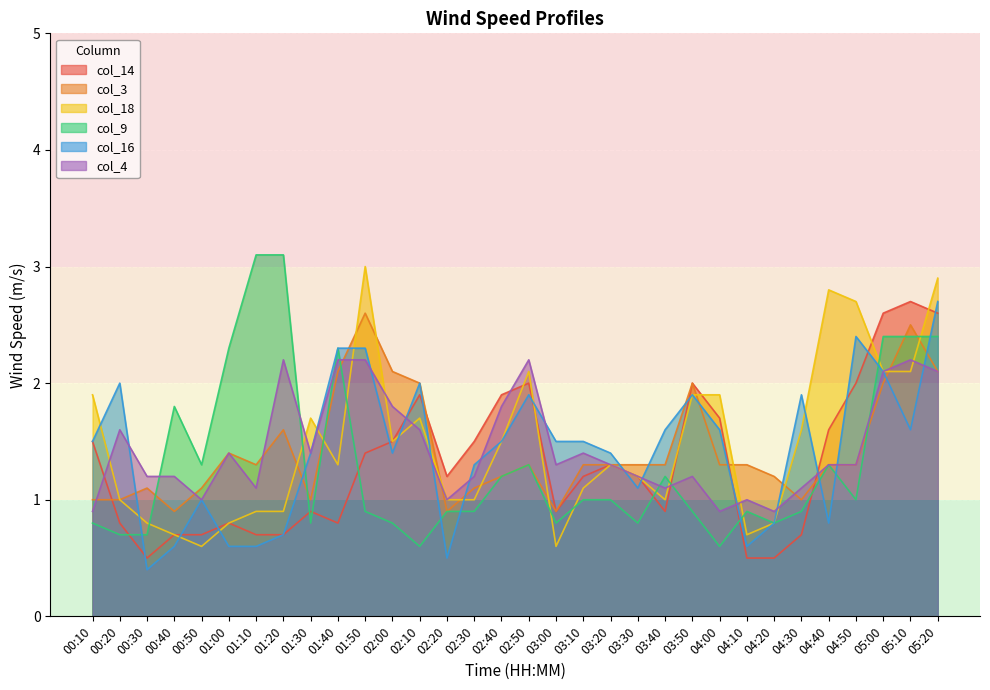

Which series has the largest total across all categories?

col_18